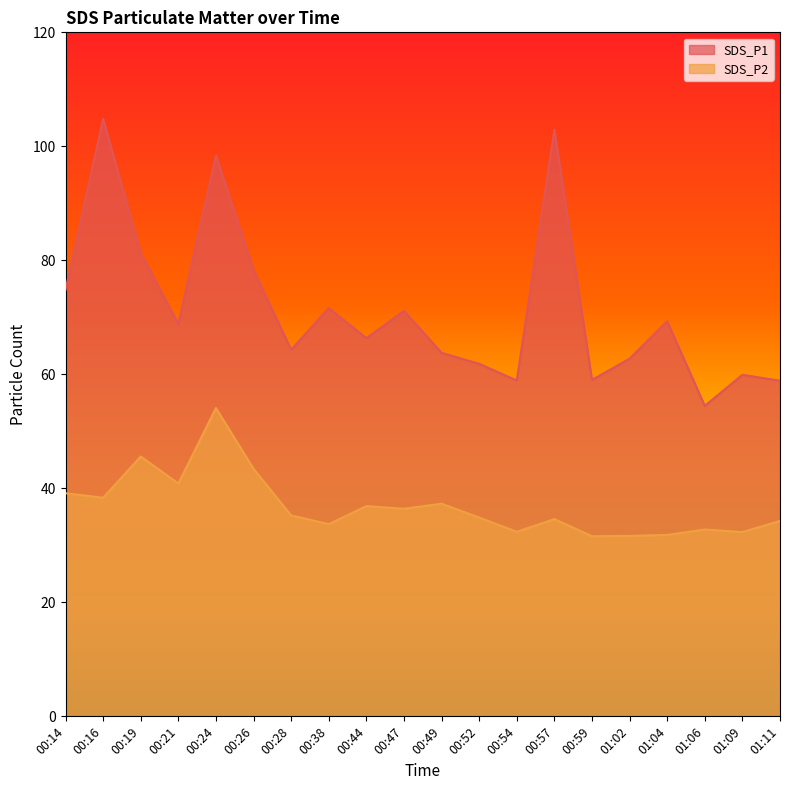

At which label does SDS_P1 reach its peak?

00:16